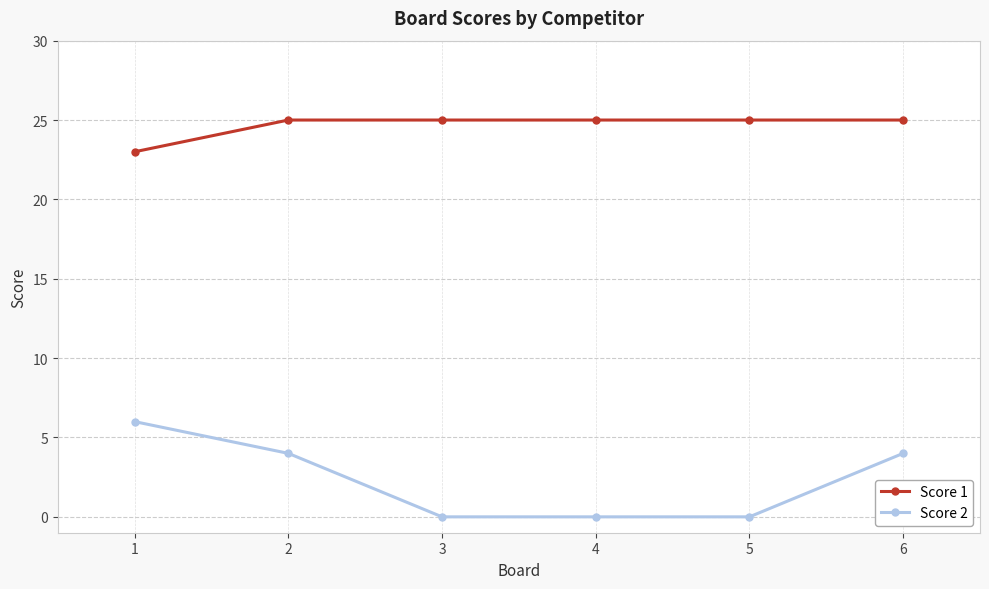

List the series in order of their peak value, highest first.

Score 1, Score 2